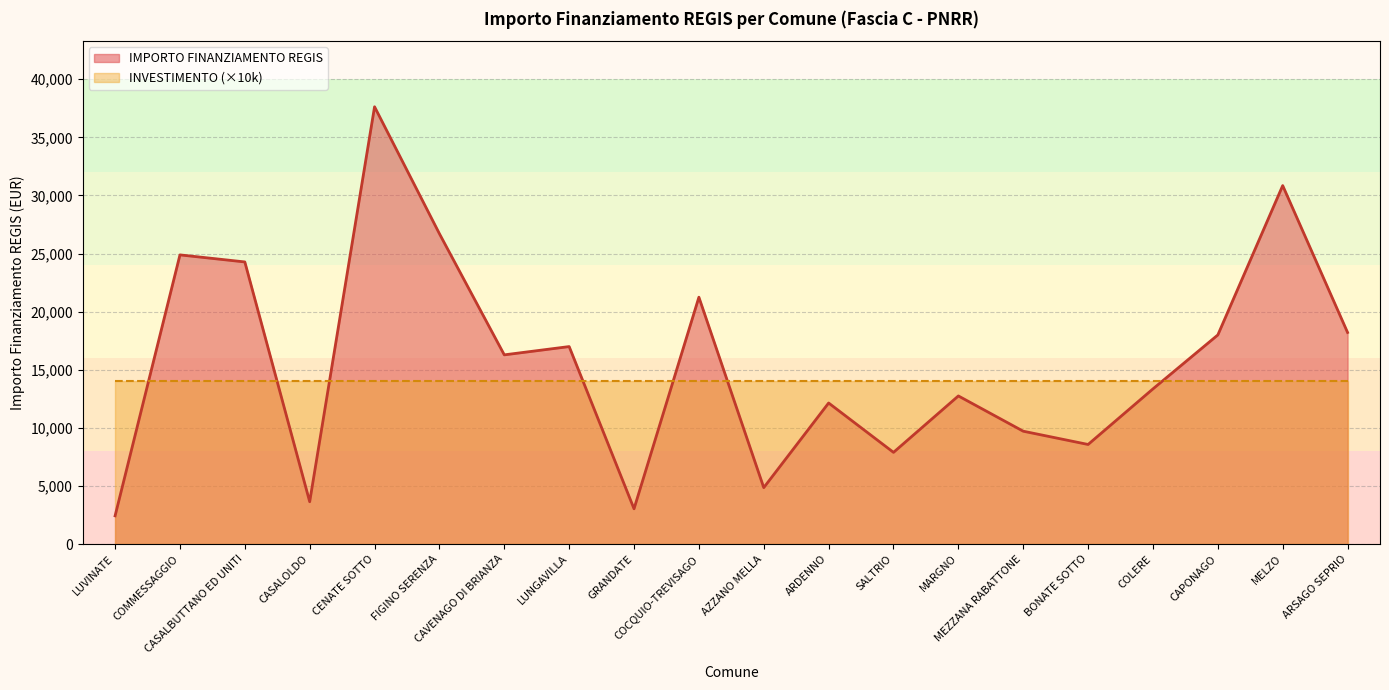

How many lines are shown in the chart?

2